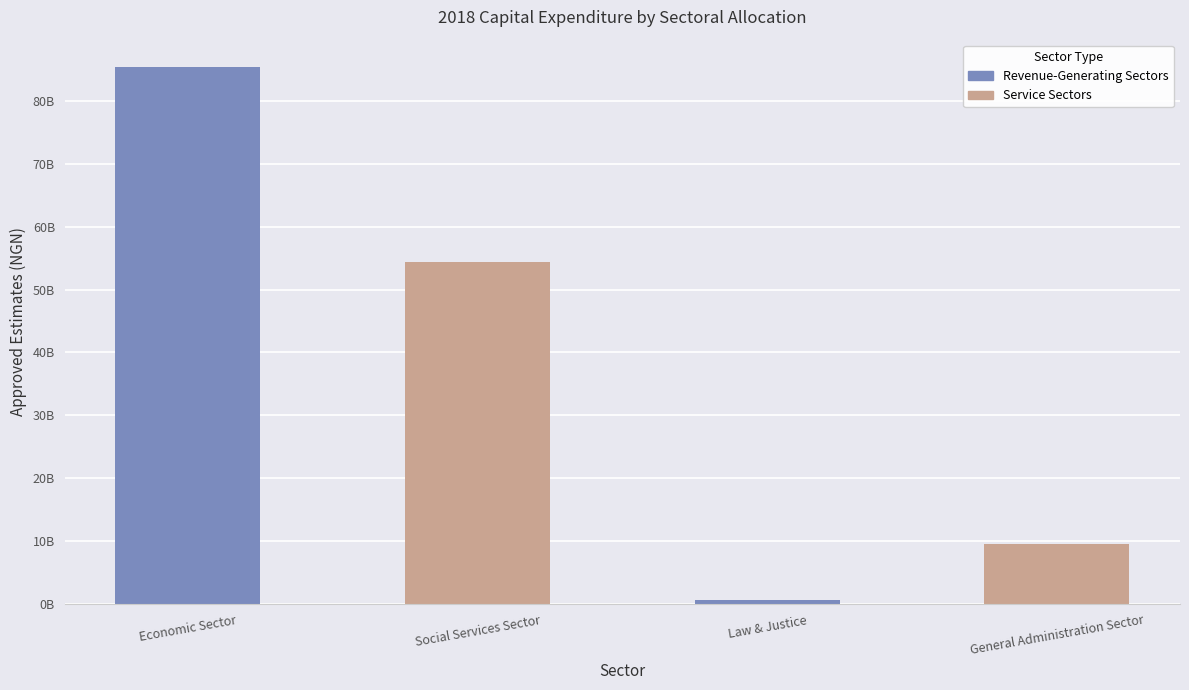

Reading right to left, what are all the values shown in this chart?

General Administration Sector=9537010442.7	Law & Justice=692500000.0	Social Services Sector=54305105521.5	Economic Sector=85407380616.4